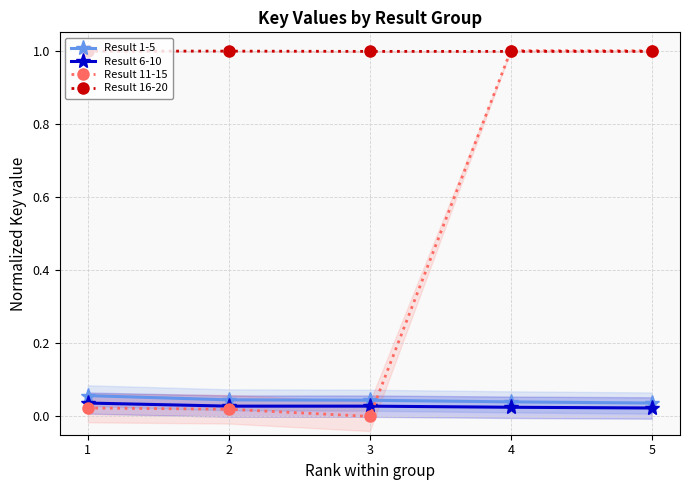

Reading left to right, list all the values displayed in this chart.

Result 1-5: 0.1	0.0	0.0	0.0	0.0
Result 6-10: 0.0	0.0	0.0	0.0	0.0
Result 11-15: 0.0	0.0	0.0	1.0	1.0
Result 16-20: 1.0	1.0	1.0	1.0	1.0